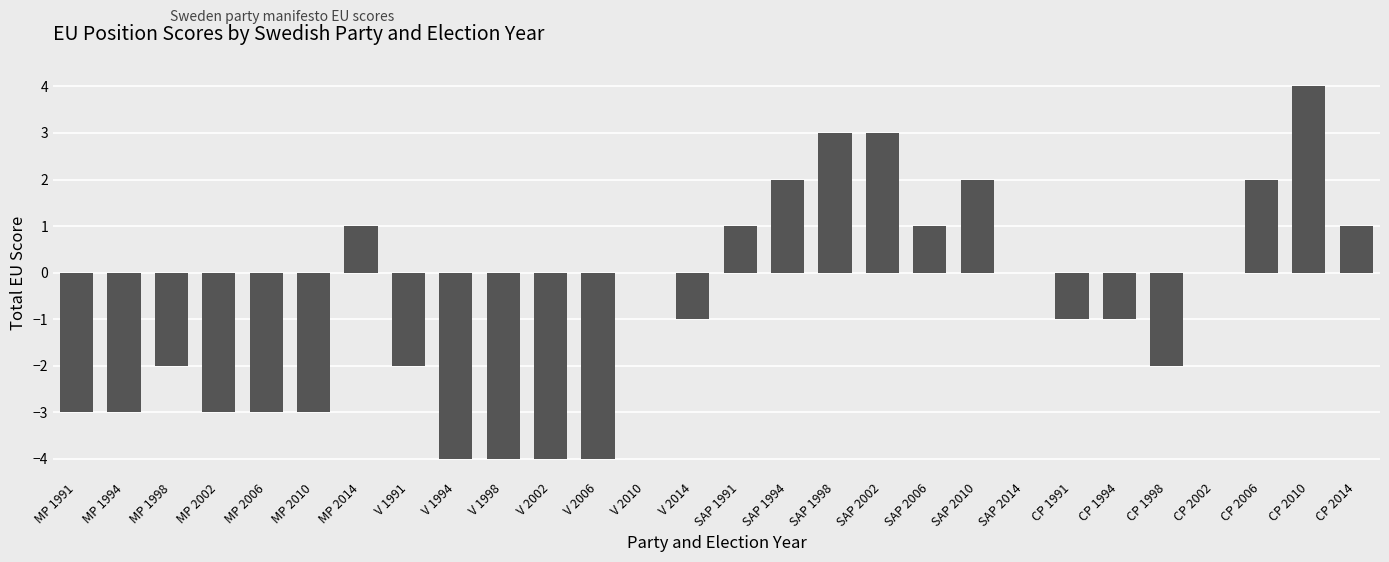

The chart shows a value of 1 at SAP 2002. True or false?

False